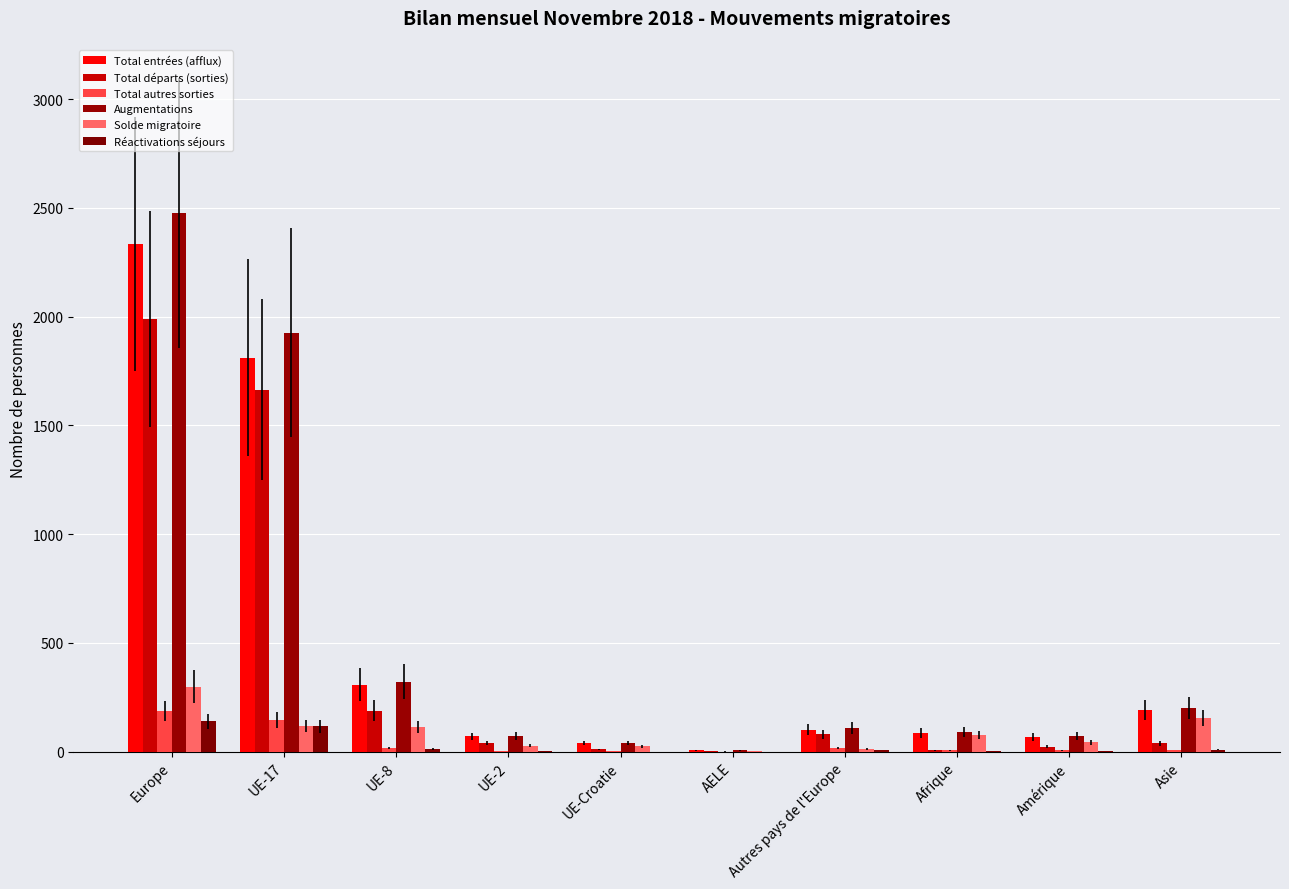

How many groups of bars are there?

10